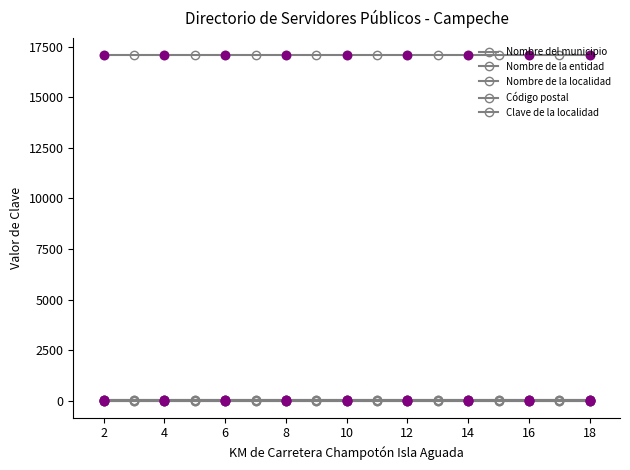

True or false: Nombre de la localidad and Código postal intersect in this chart.

False